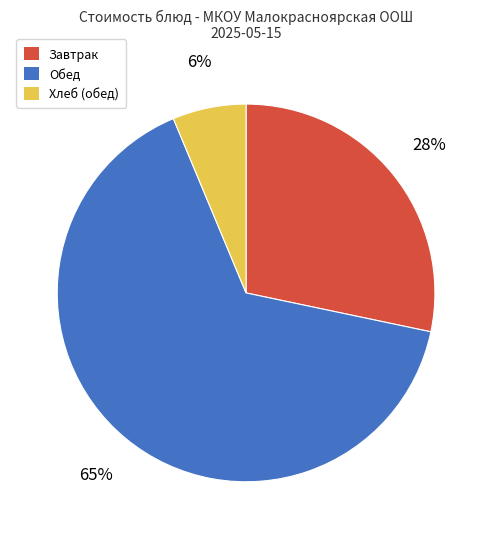

How many segments does this pie chart have?

3